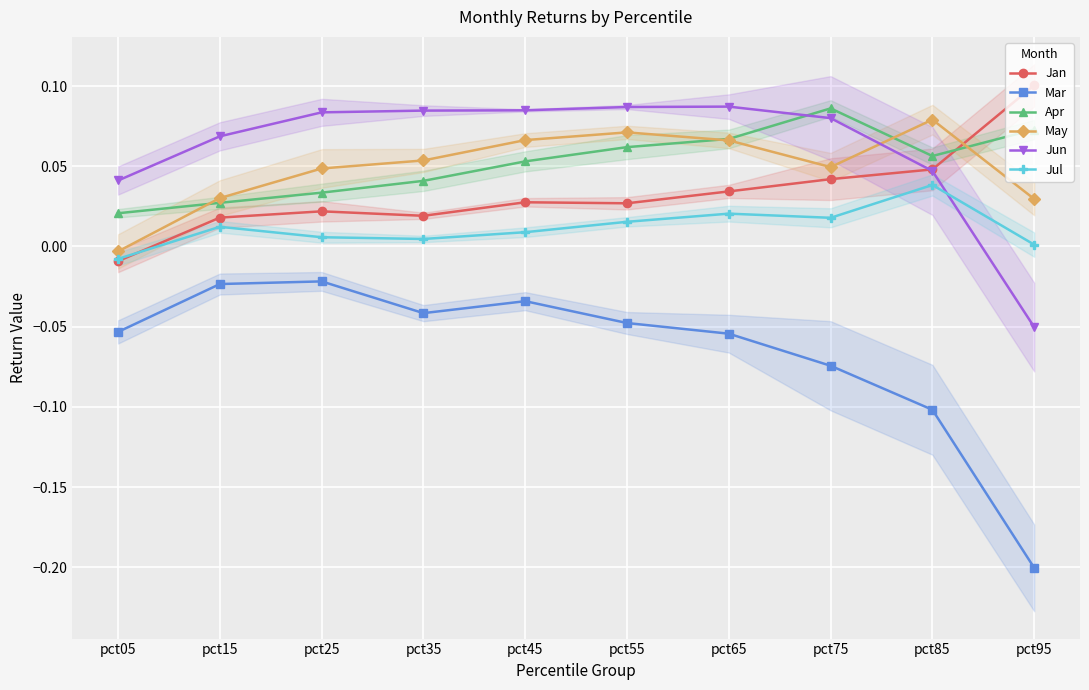

Where is the first local minimum for Jan?

pct35